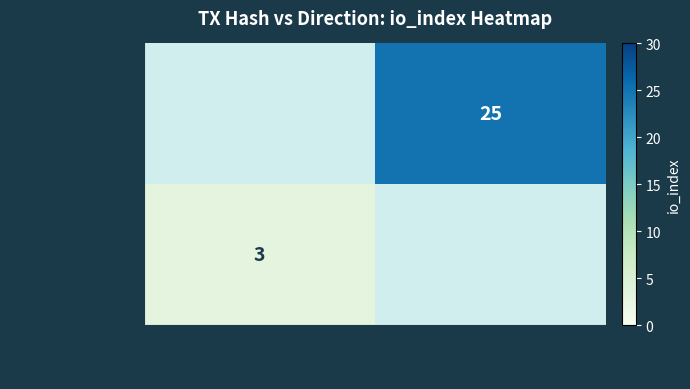

True or false: 356410063f97… has a value of 5 at -1.

False